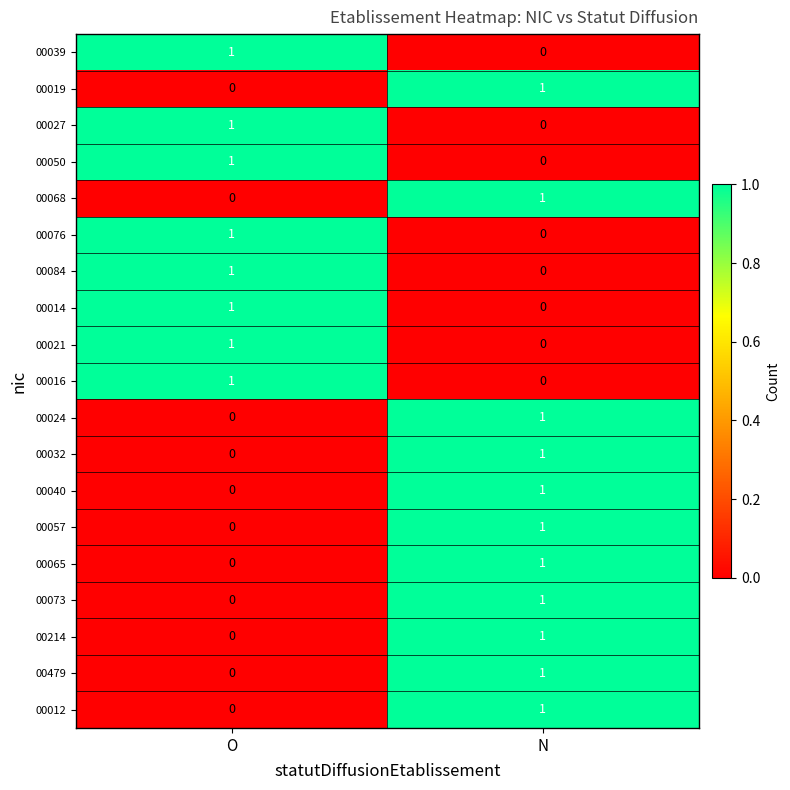

At which category is the sum across all series the highest?

N